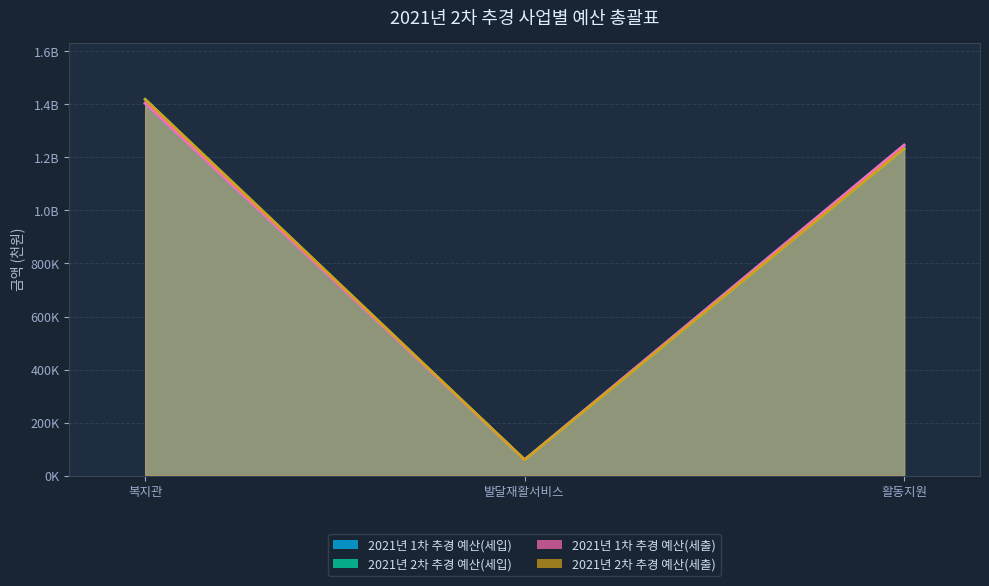

What is the label of the 1st point from the right?

활동지원